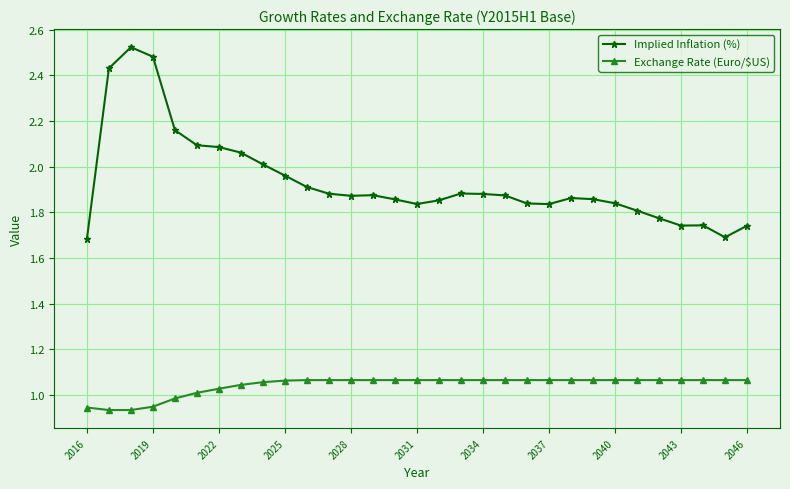

How many lines are shown in the chart?

2